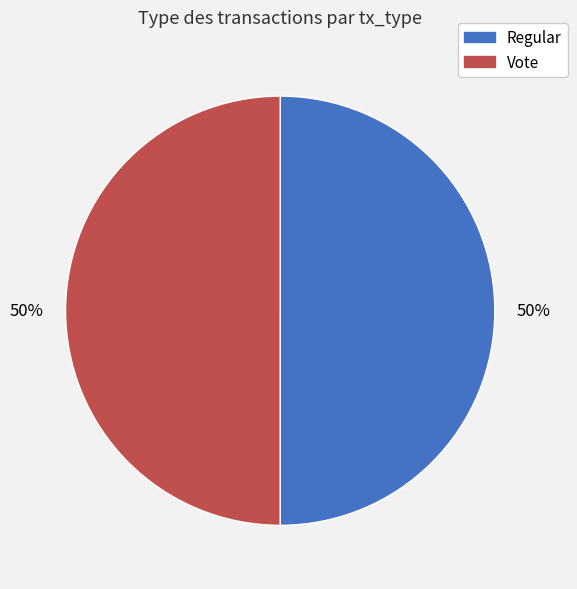

True or false: Regular accounts for 37% of the total.

False